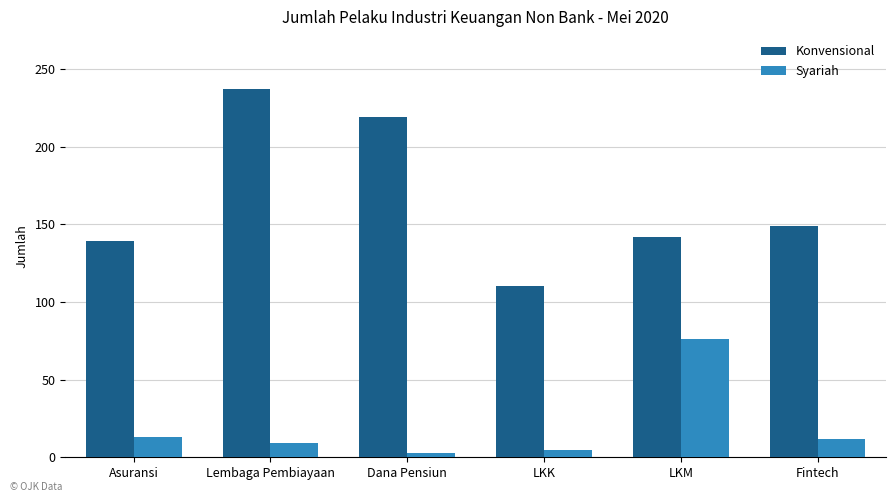

What is the average value of the Syariah series?

20